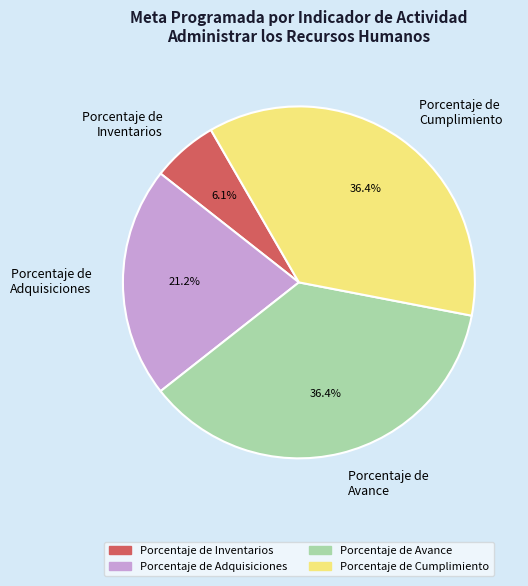

Approximately how many times larger is the value at Porcentaje de Avance compared to Porcentaje de Cumplimiento?

1.0